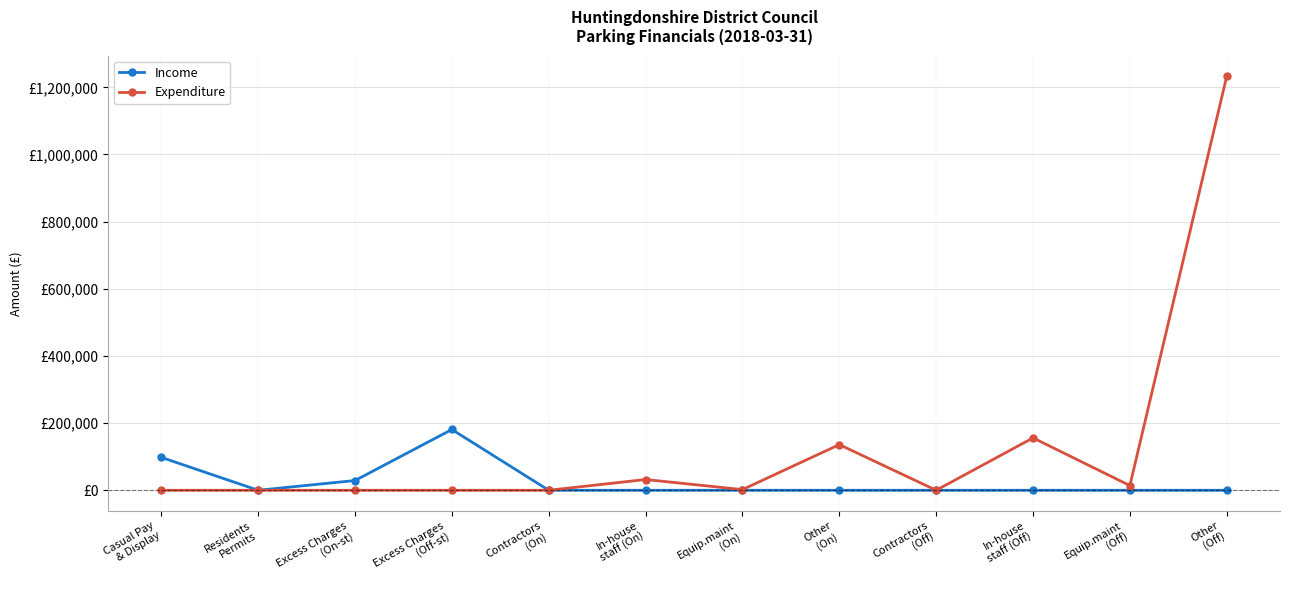

What are all the series names shown in the legend?

Income, Expenditure